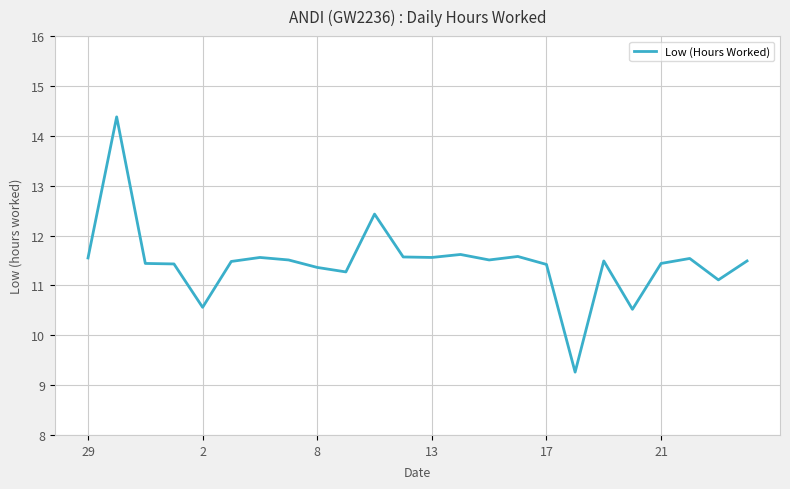

What is the difference between the maximum and minimum values?

5.1